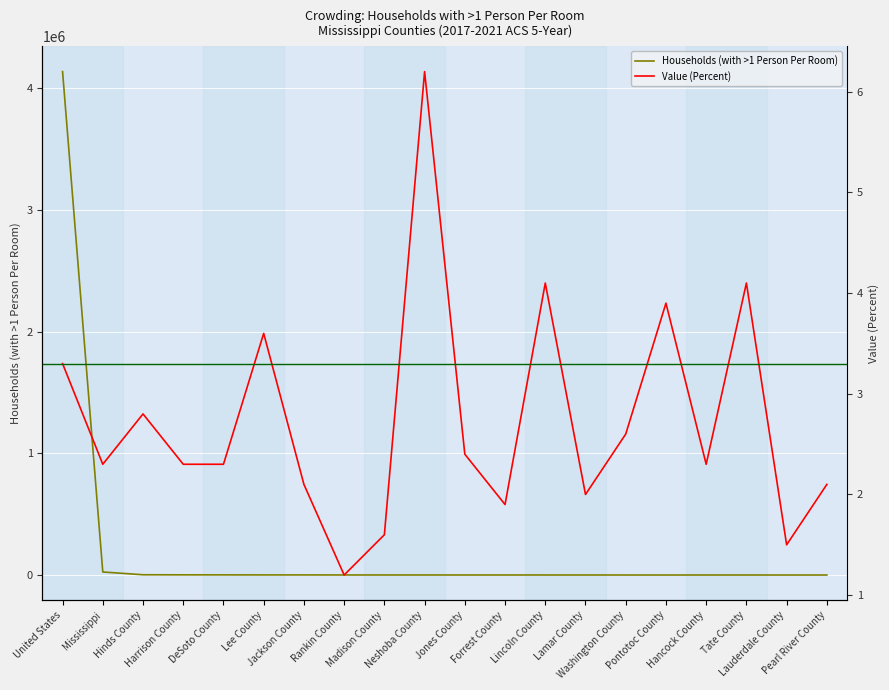

What is the sum of the Value (Percent) values at Hinds County and Jones County?

5.2